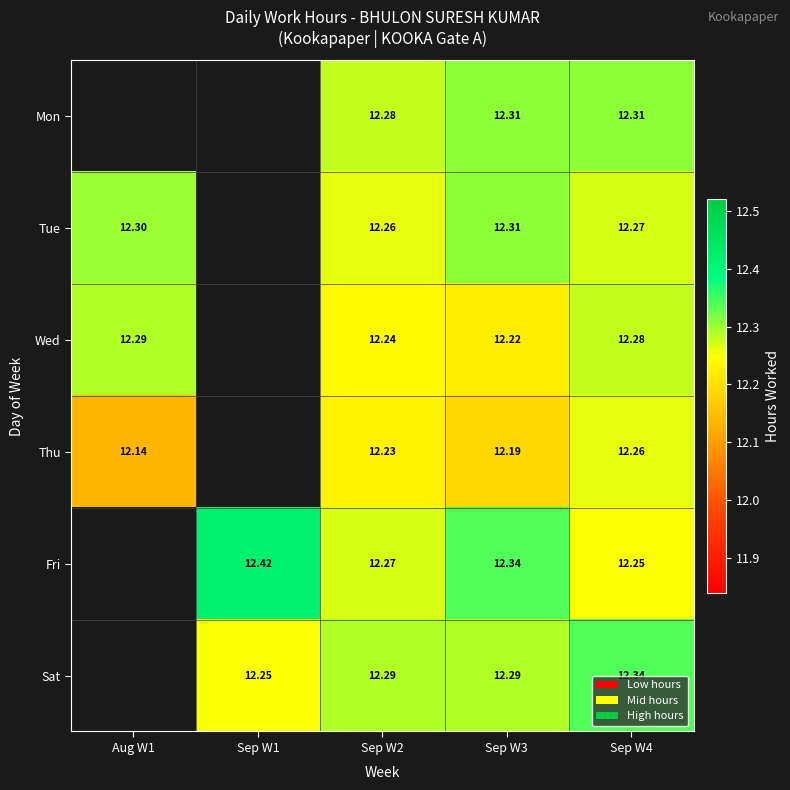

What is the difference between the second highest and minimum values in the Fri series?

0.1